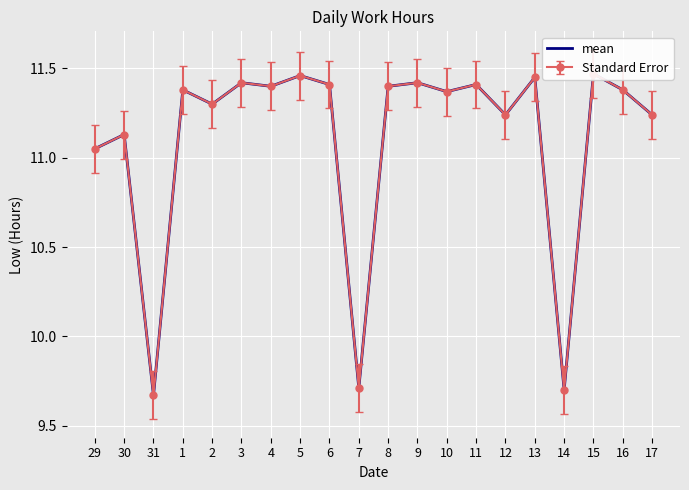

Count the number of data series in this chart.

1